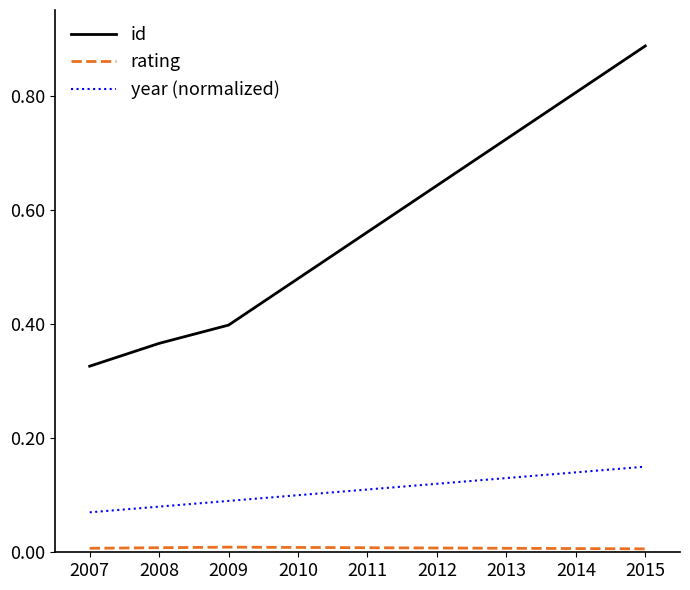

At which category is the sum across all series the highest?

2015